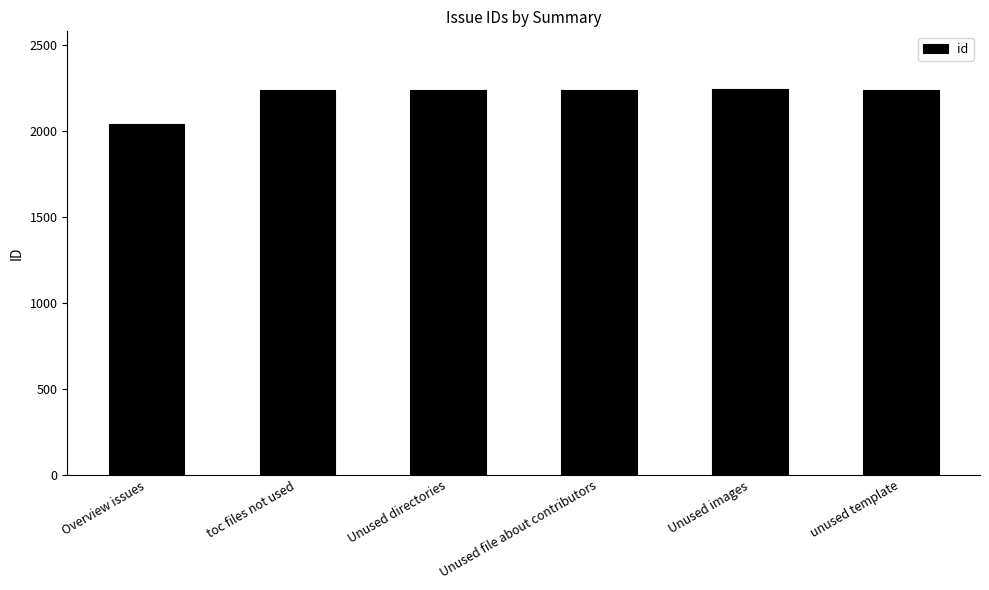

Approximately how many times larger is the value at toc files not used compared to Unused file about contributors?

1.0